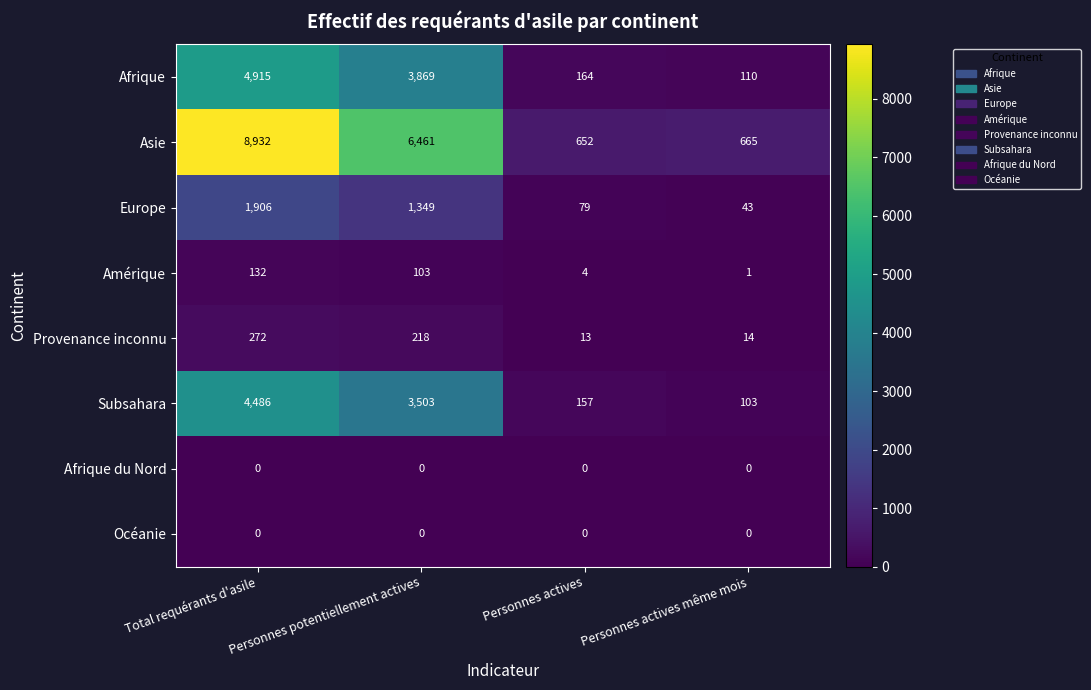

What is the greatest value displayed?

8932